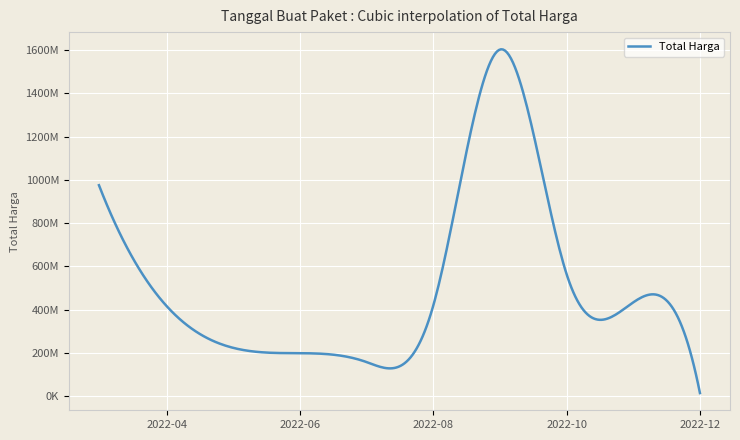

What is the value of the 16th point from the left?

59375000